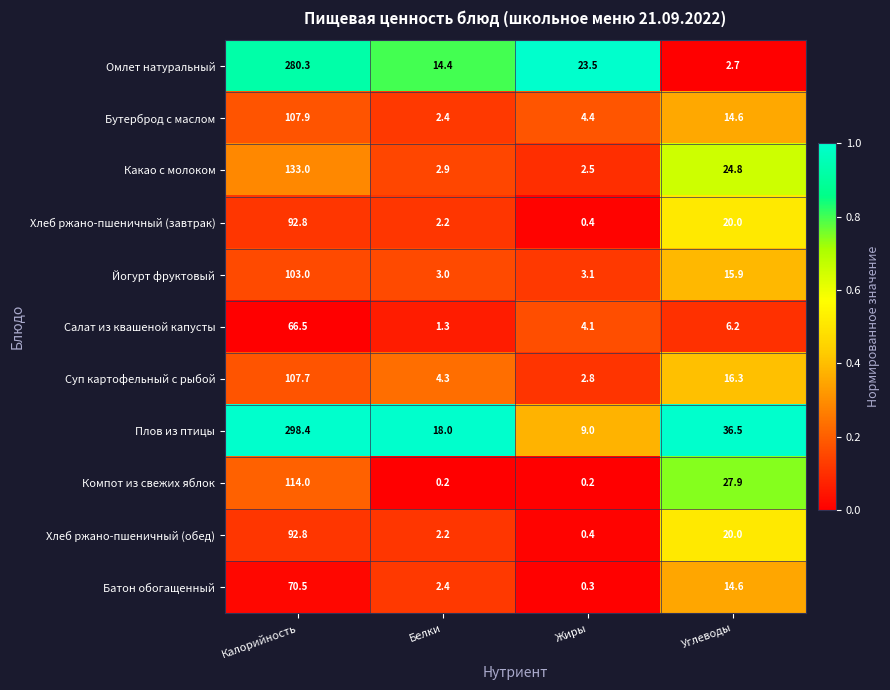

Rank the categories by Хлеб ржано-пшеничный (завтрак) value from highest to lowest.

Калорийность, Углеводы, Белки, Жиры